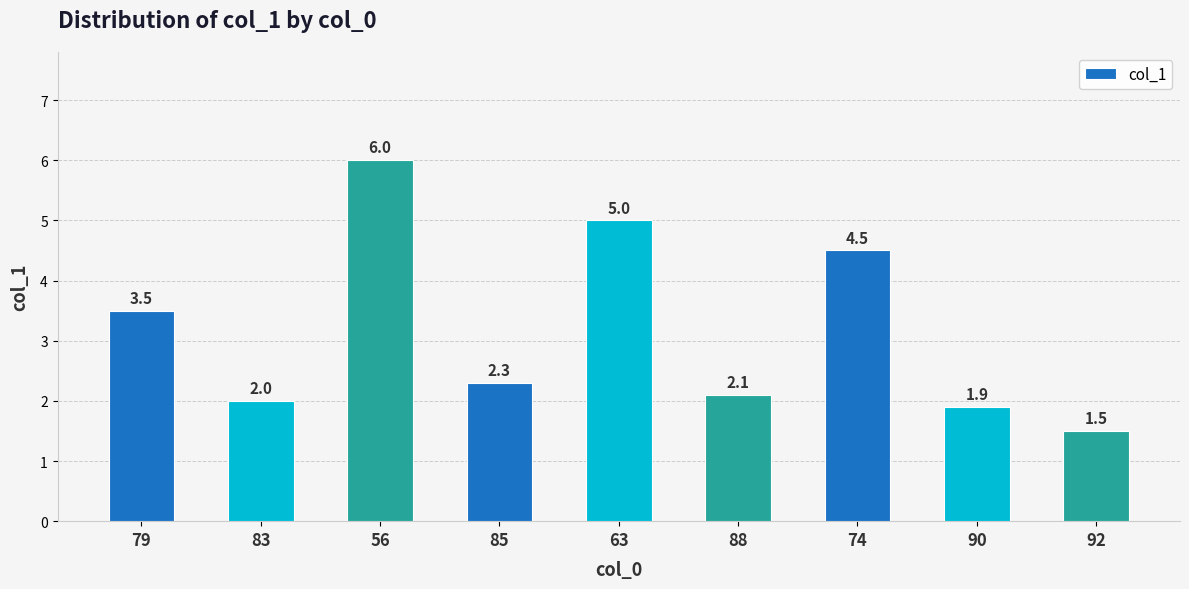

How many values are below 2?

2